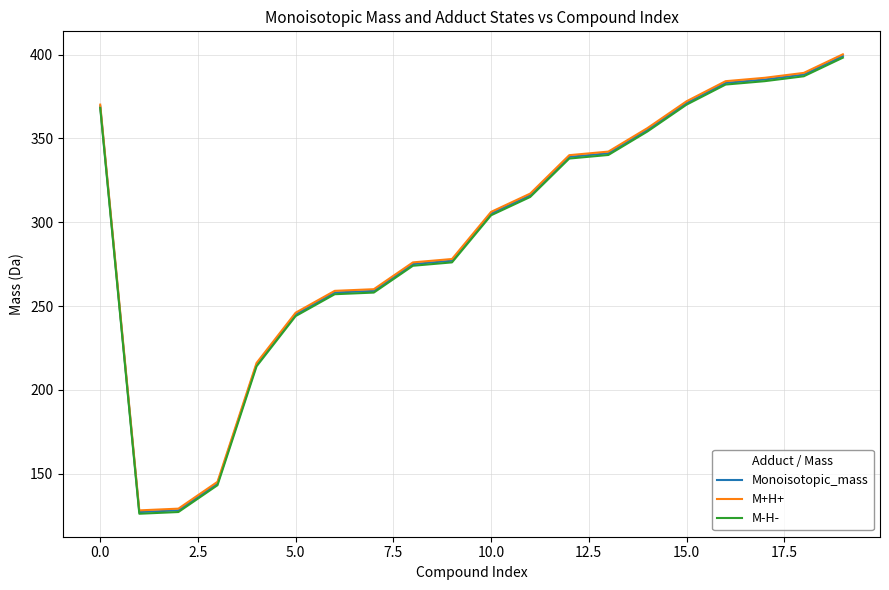

What is the minimum value for M-H-?

126.1